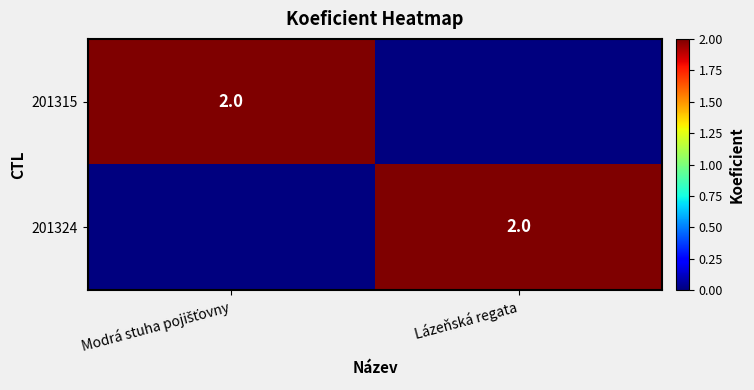

What is the total value across all series at Lázeňská regata?

2